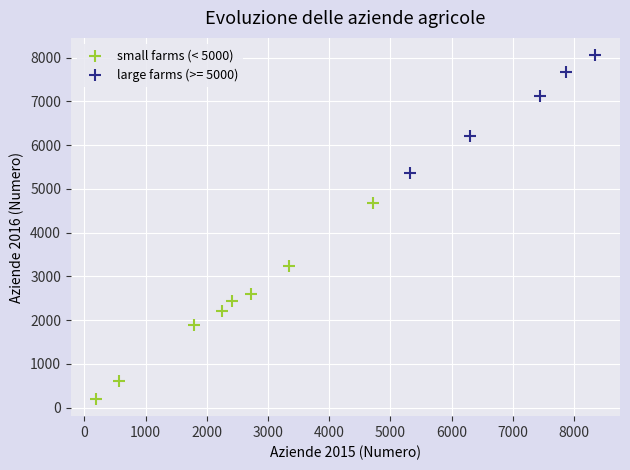

Which series reaches the minimum Y coordinate?

small farms (< 5000)